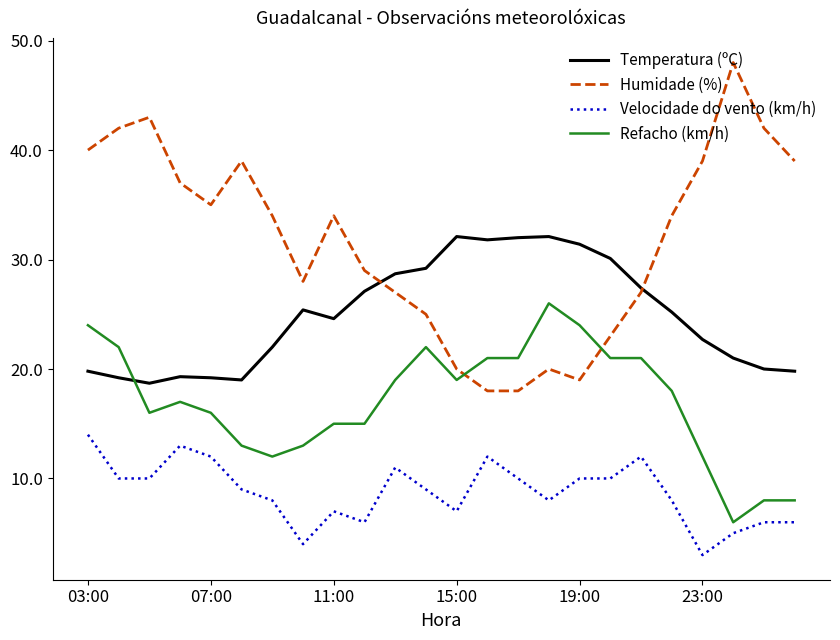

Which series has the largest total across all categories?

Humidade (%)